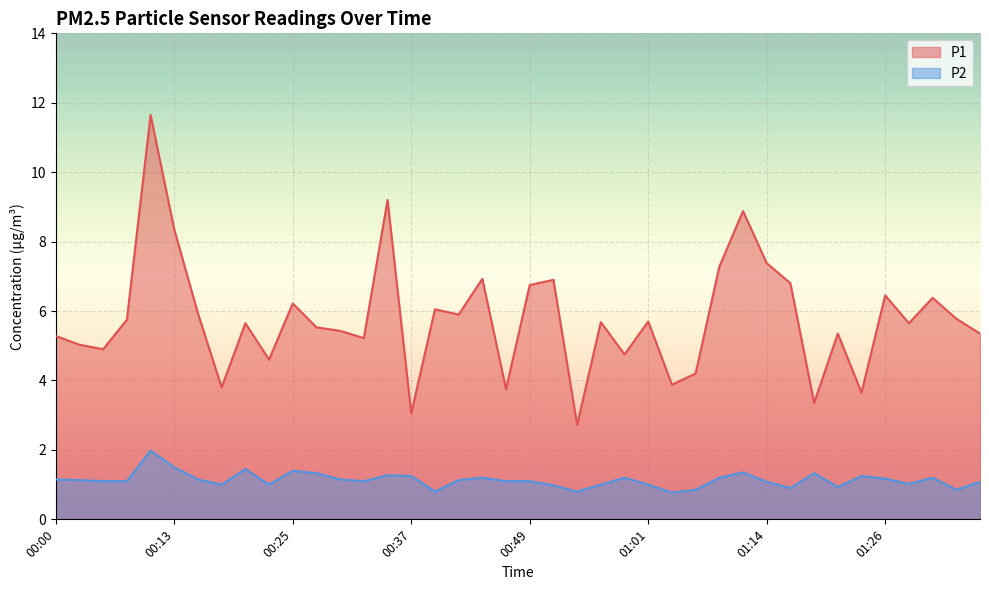

Reading left to right, extract all data points from this chart.

P1: 00:00=5.3	00:03=5.0	00:05=4.9	00:08=5.8	00:10=11.7	00:13=8.3	00:15=5.9	00:18=3.8	00:20=5.7	00:22=4.6	00:25=6.2	00:27=5.5	00:30=5.4	00:32=5.2	00:35=9.2	00:37=3.0	00:39=6.0	00:42=5.9	00:44=6.9	00:47=3.8	00:49=6.8	00:52=6.9	00:54=2.7	00:56=5.7	00:59=4.8	01:01=5.7	01:04=3.9	01:06=4.2	01:09=7.3	01:11=8.9	01:14=7.4	01:16=6.8	01:18=3.4	01:21=5.3	01:23=3.6	01:26=6.5	01:28=5.7	01:31=6.4	01:33=5.8	01:36=5.3
P2: 00:00=1.1	00:03=1.1	00:05=1.1	00:08=1.1	00:10=2.0	00:13=1.5	00:15=1.1	00:18=1.0	00:20=1.4	00:22=1.0	00:25=1.4	00:27=1.3	00:30=1.1	00:32=1.1	00:35=1.3	00:37=1.2	00:39=0.8	00:42=1.1	00:44=1.2	00:47=1.1	00:49=1.1	00:52=1.0	00:54=0.8	00:56=1.0	00:59=1.2	01:01=1.0	01:04=0.8	01:06=0.8	01:09=1.2	01:11=1.4	01:14=1.1	01:16=0.9	01:18=1.3	01:21=0.9	01:23=1.2	01:26=1.2	01:28=1.0	01:31=1.2	01:33=0.8	01:36=1.1